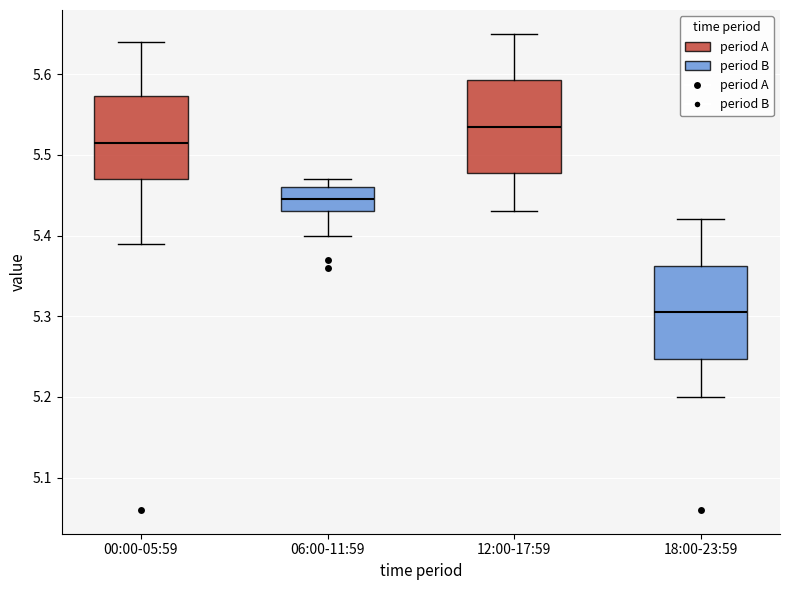

Reading left to right, read every box against the y-axis: the position of its median line, the range the box covers, and the ends of its whiskers. The values are not printed on the chart, so give them approximately, as read against the axis.

00:00-05:59: median 5.52, box 5.47 to 5.57, whiskers 5.39 to 5.64
06:00-11:59: median 5.45, box 5.43 to 5.46, whiskers 5.40 to 5.47
12:00-17:59: median 5.54, box 5.48 to 5.59, whiskers 5.43 to 5.65
18:00-23:59: median 5.31, box 5.25 to 5.36, whiskers 5.20 to 5.42